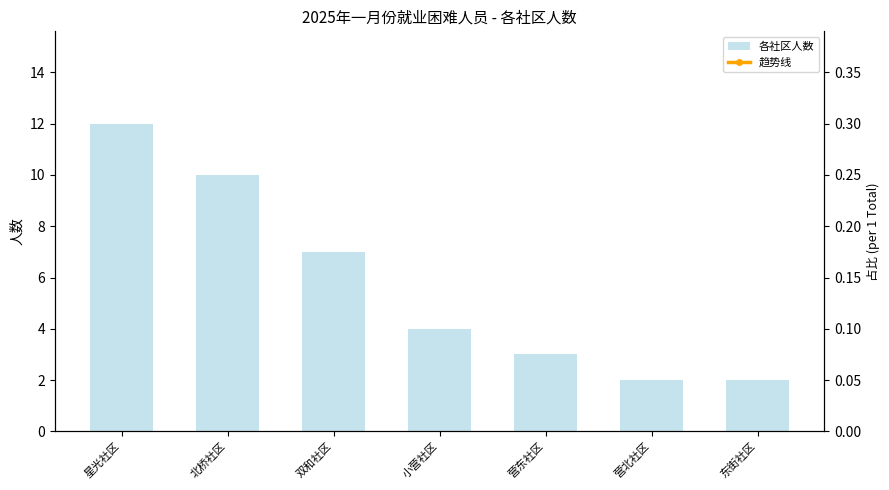

Which series has the largest total across all categories?

各社区人数